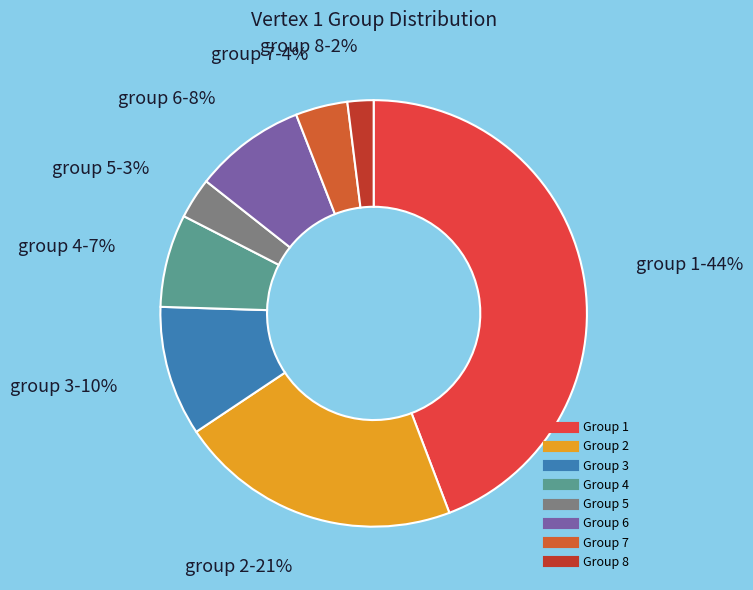

How many segments does this pie chart have?

8